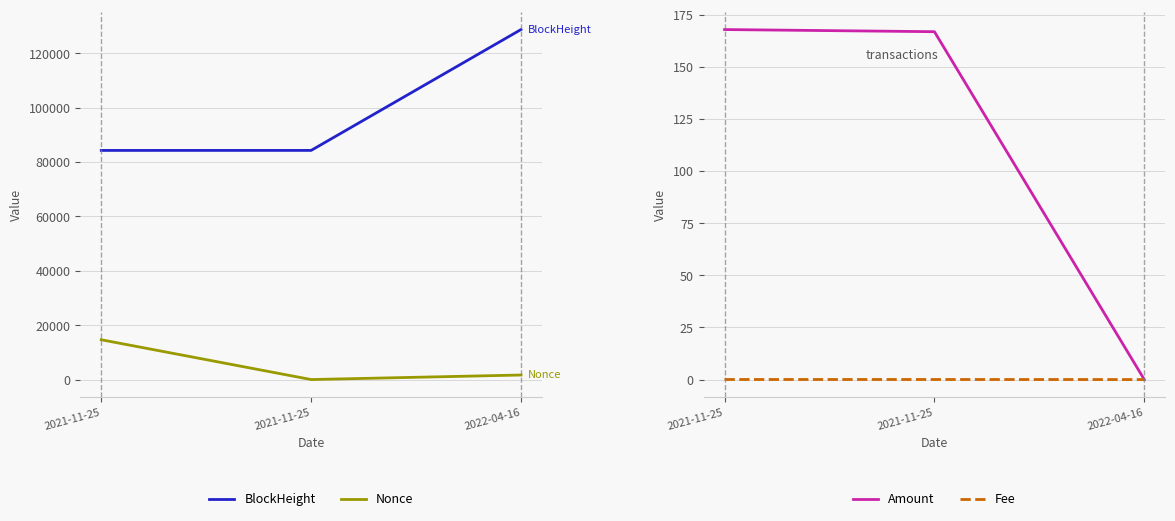

Between 2022-04-16 and 2021-11-25, which is larger?

2022-04-16